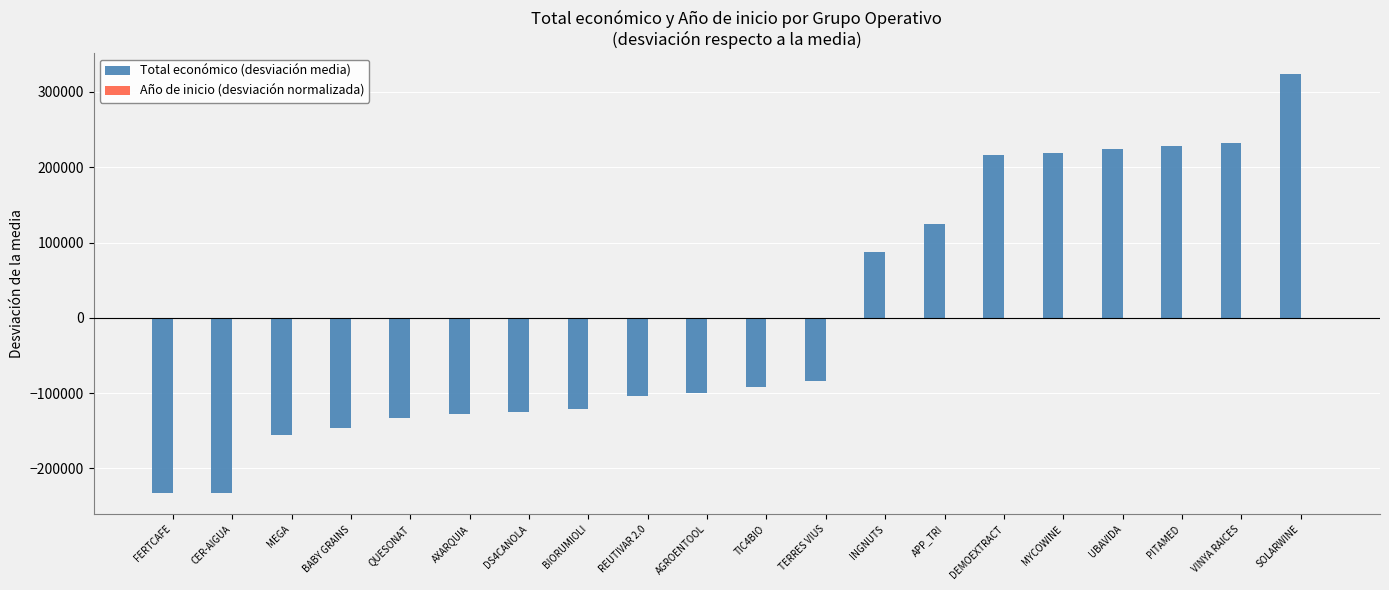

Count the number of categories in the chart.

20